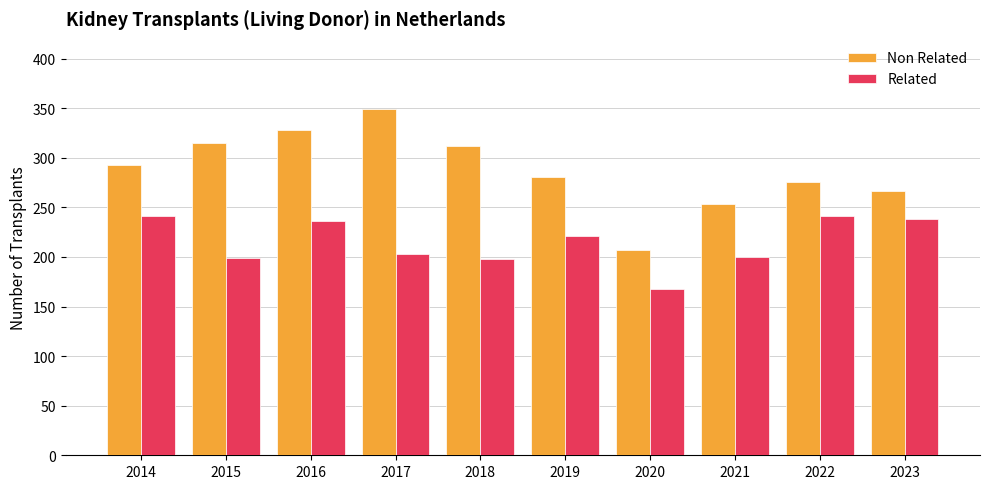

Which label corresponds to the smallest value in the chart?

2020